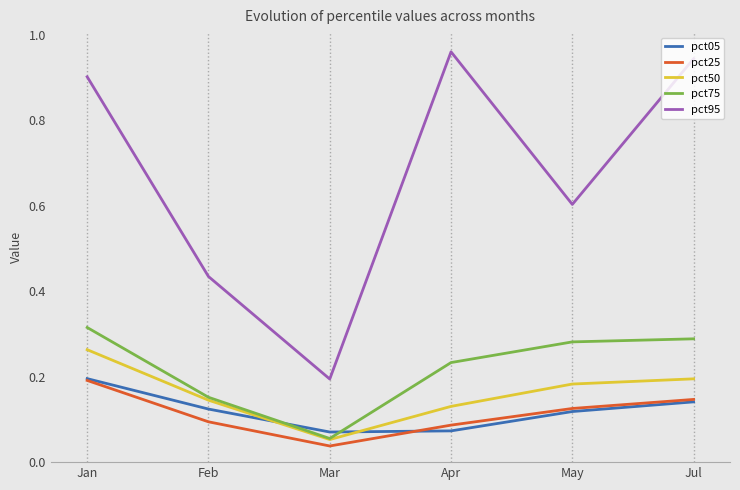

Which series has the largest total across all categories?

pct95